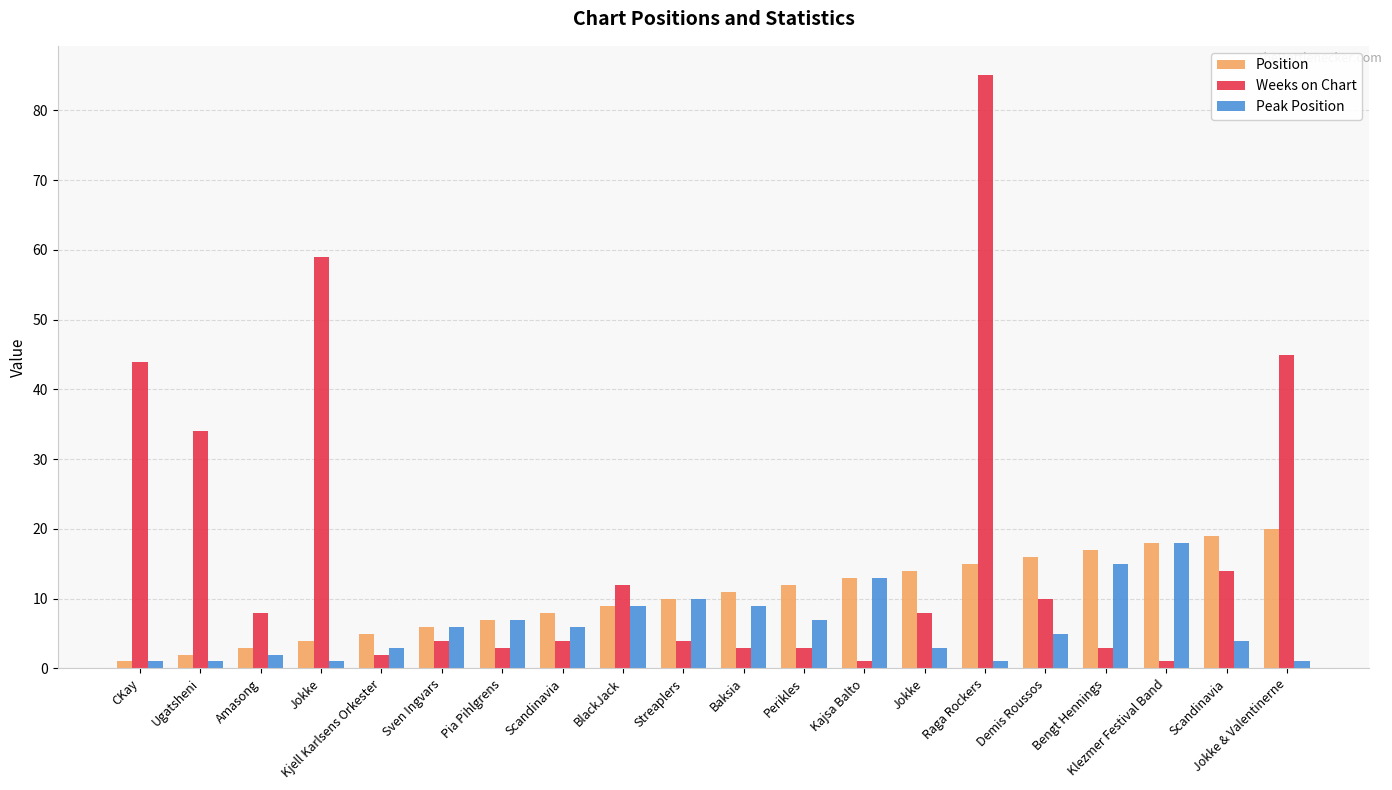

List the labels in order of Position value, largest first.

Jokke & Valentinerne, Scandinavia, Klezmer Festival Band, Bengt Hennings, Demis Roussos, Raga Rockers, Jokke, Kajsa Balto, Perikles, Baksia, Streaplers, BlackJack, Scandinavia, Pia Pihlgrens, Sven Ingvars, Kjell Karlsens Orkester, Jokke, Amasong, Ugatsheni, CKay